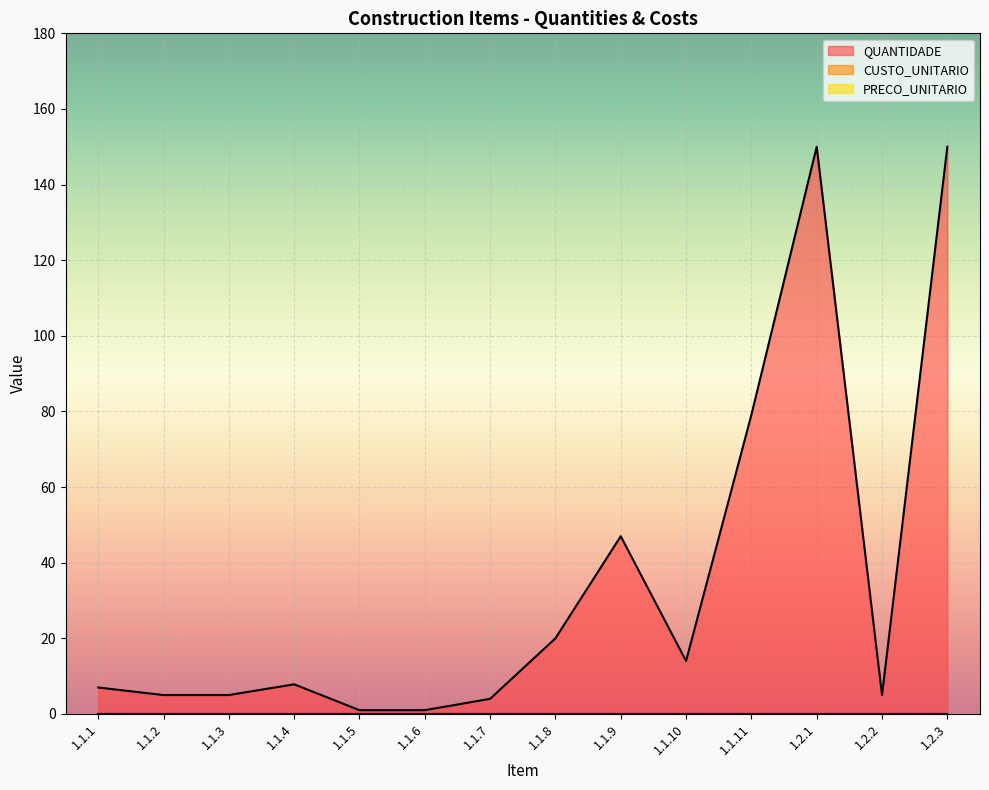

How many lines are shown in the chart?

3